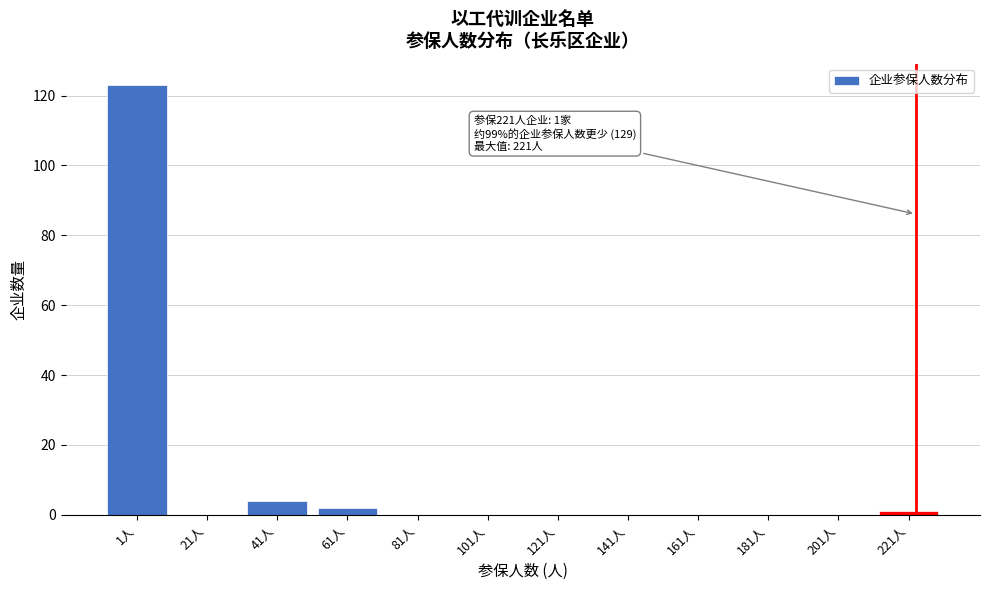

Reading left to right, extract all data points from this chart.

1人=123	21人=0	41人=4	61人=2	81人=0	101人=0	121人=0	141人=0	161人=0	181人=0	201人=0	221人=1